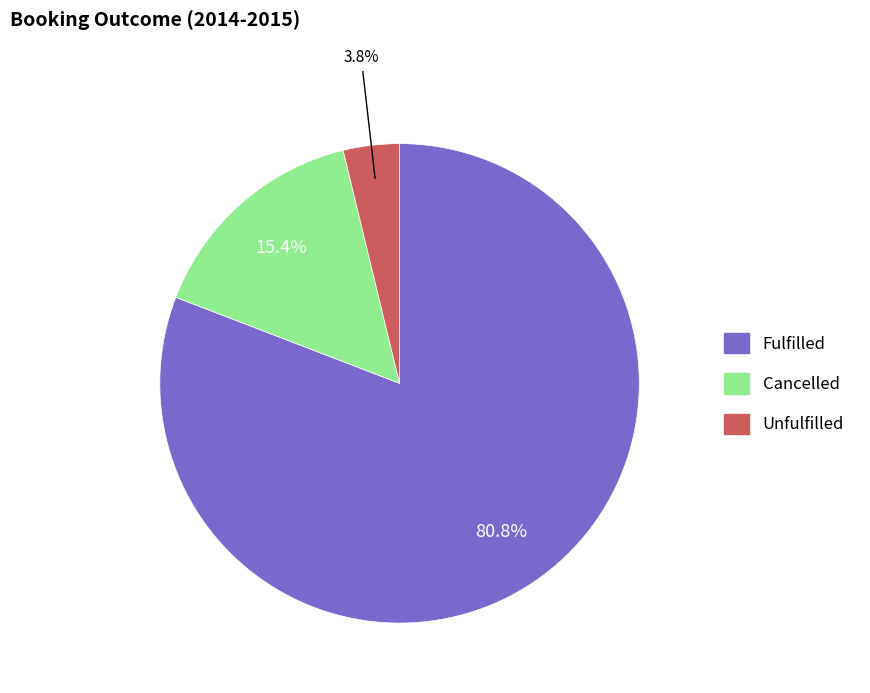

Is there a majority slice in this chart?

Yes